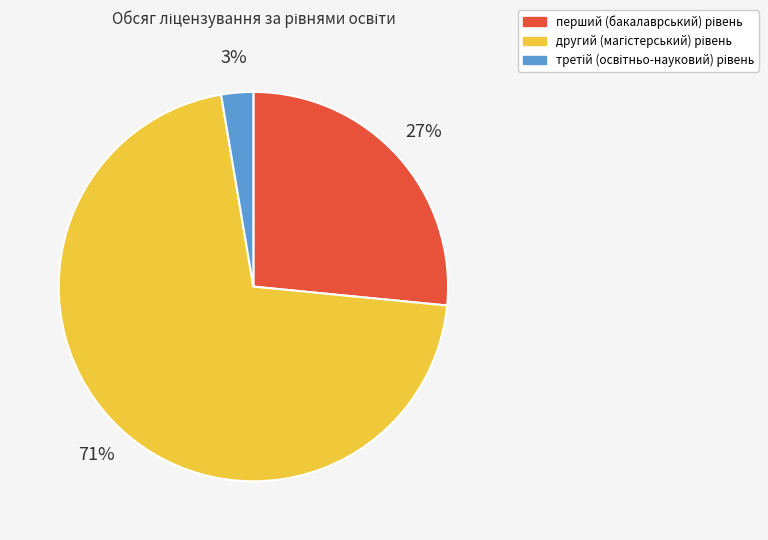

How many slices are in this pie chart?

3